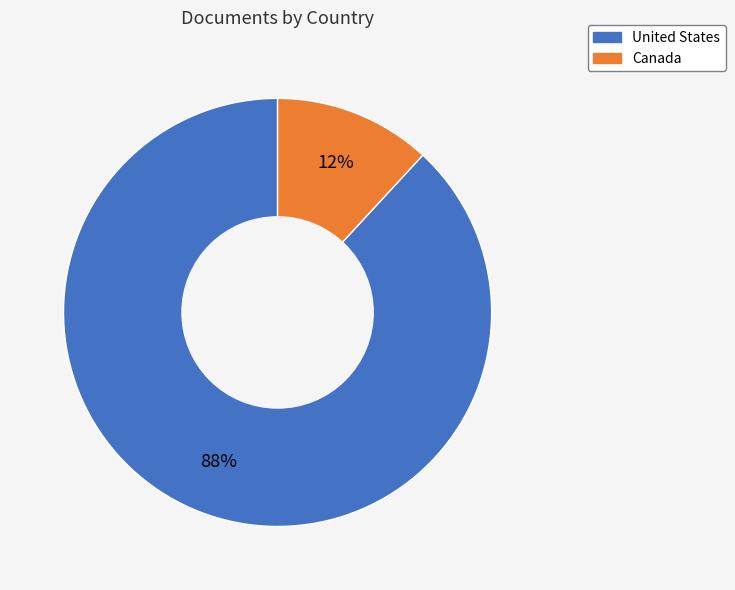

Between Canada and United States, which is larger?

United States